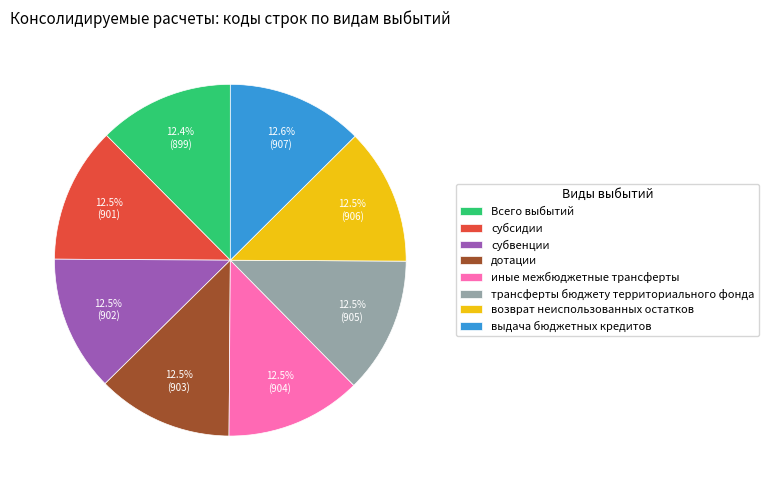

Is there a majority slice in this chart?

No